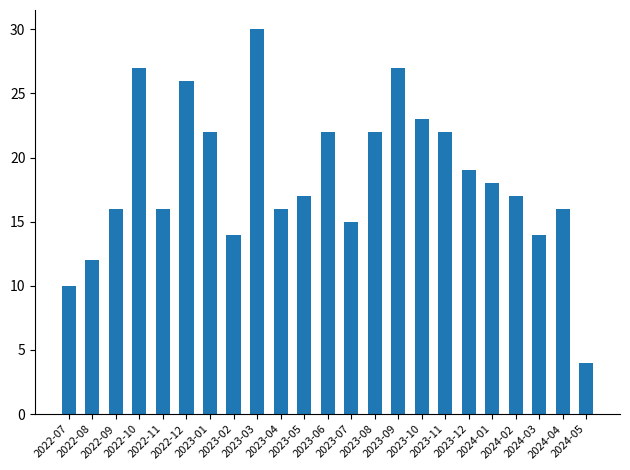

What is the value of the 5th bar from the left?

16